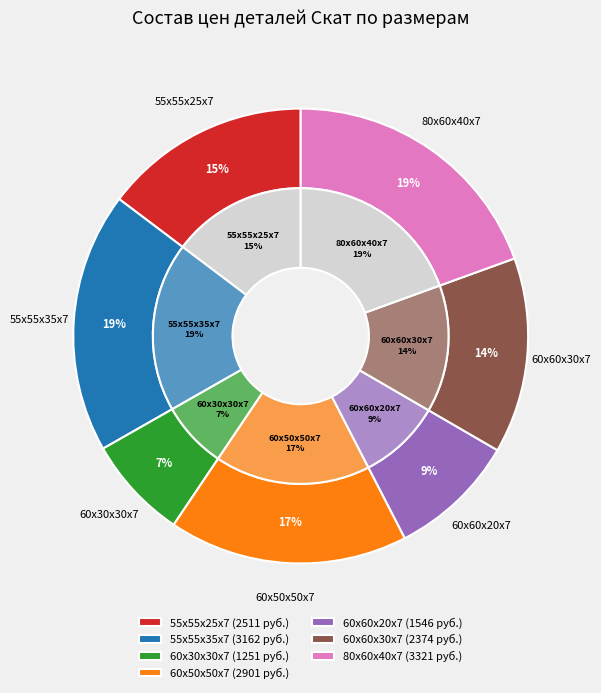

To the nearest percent, what is the average slice percentage?

14%